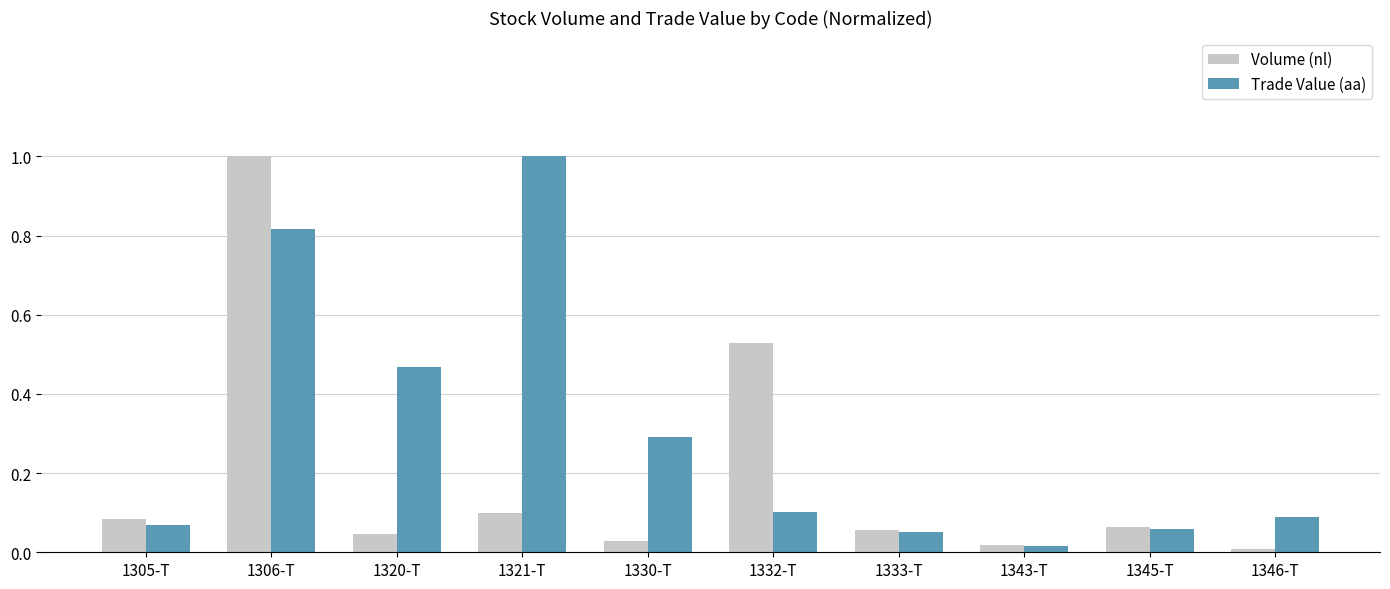

What is the sum of all Volume (nl) values?

1.9